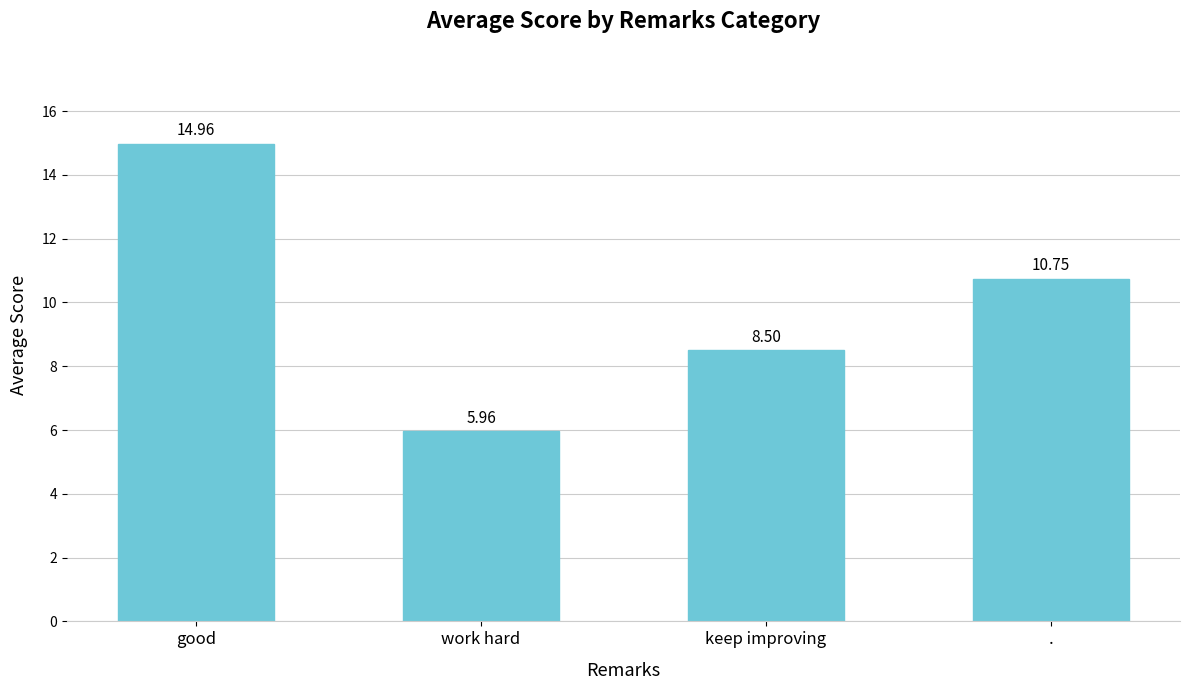

At which category does the chart reach its minimum across all series?

work hard